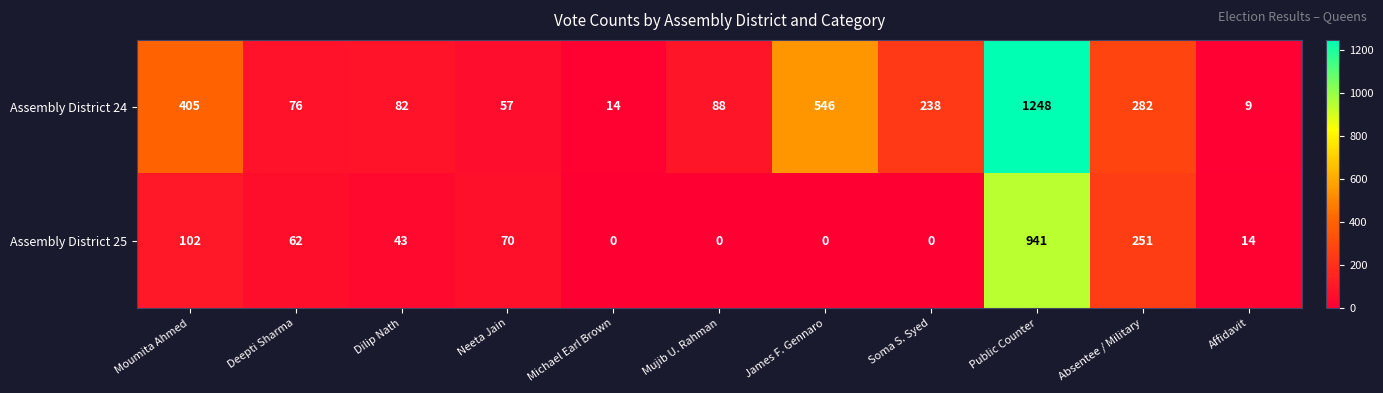

How many series are shown in this chart?

2